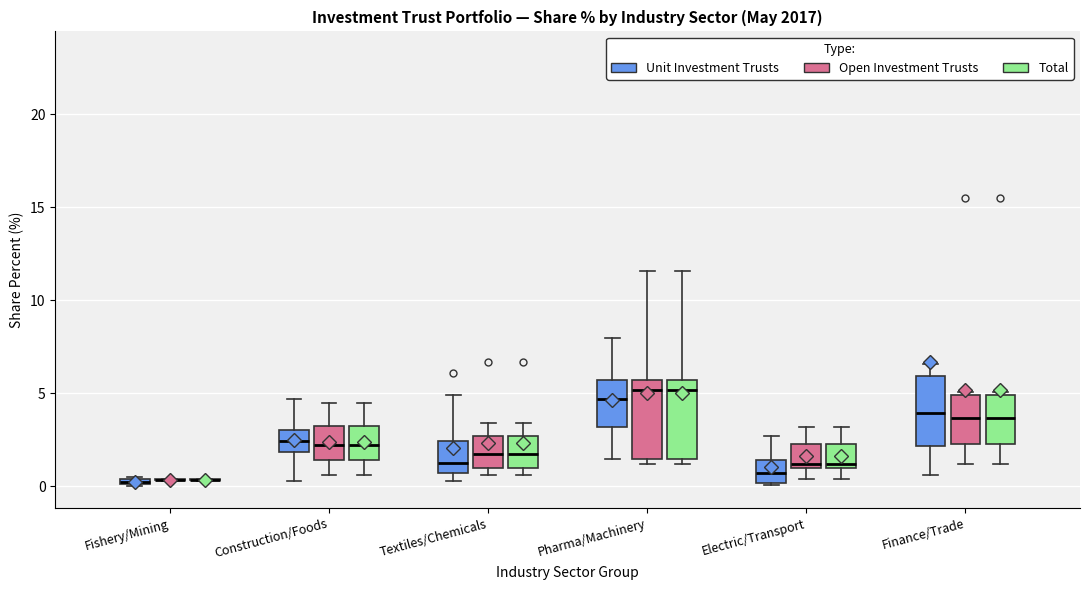

Where does the upper whisker of the box for Electric/Transport (Unit Investment Trusts) end on the y-axis? The values are not printed on the chart, so give them approximately, as read against the axis.

2.5